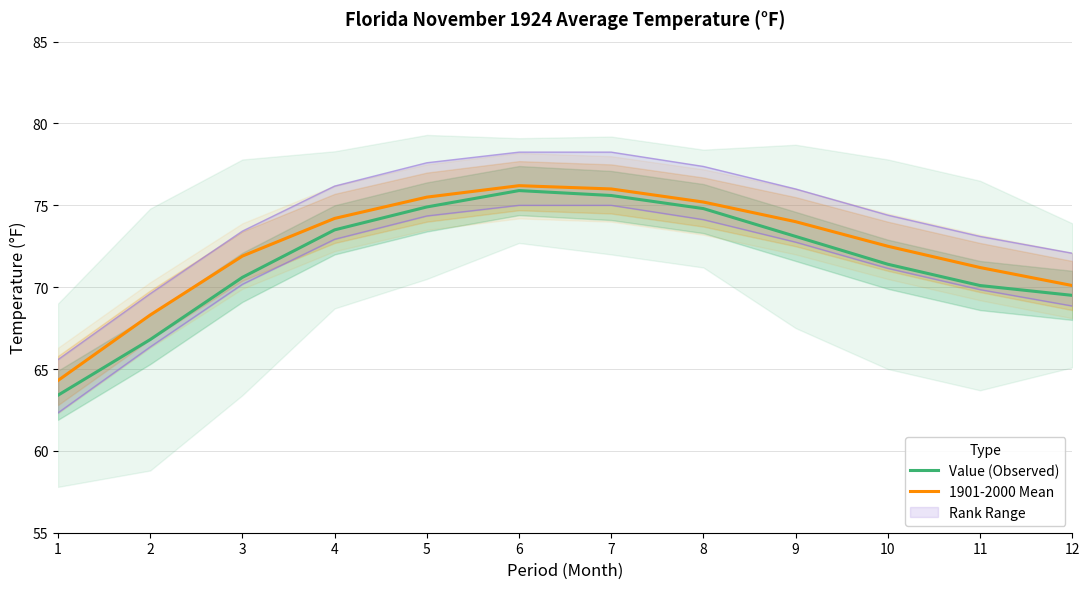

How many categories are shown in the chart?

12